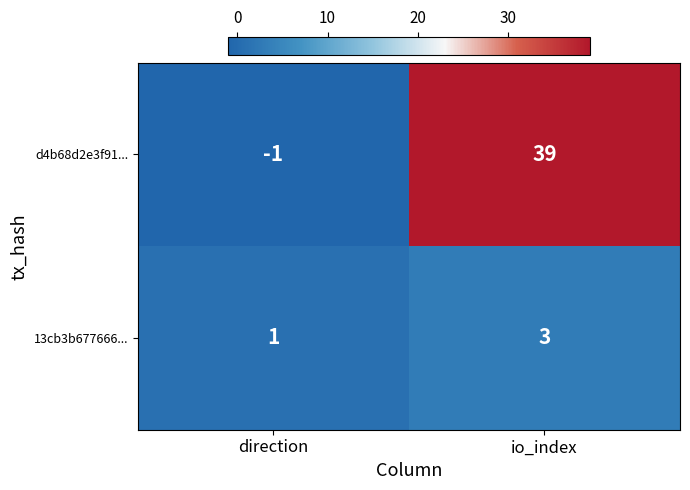

What is the difference between the d4b68d2e3f91... values at io_index and direction?

40